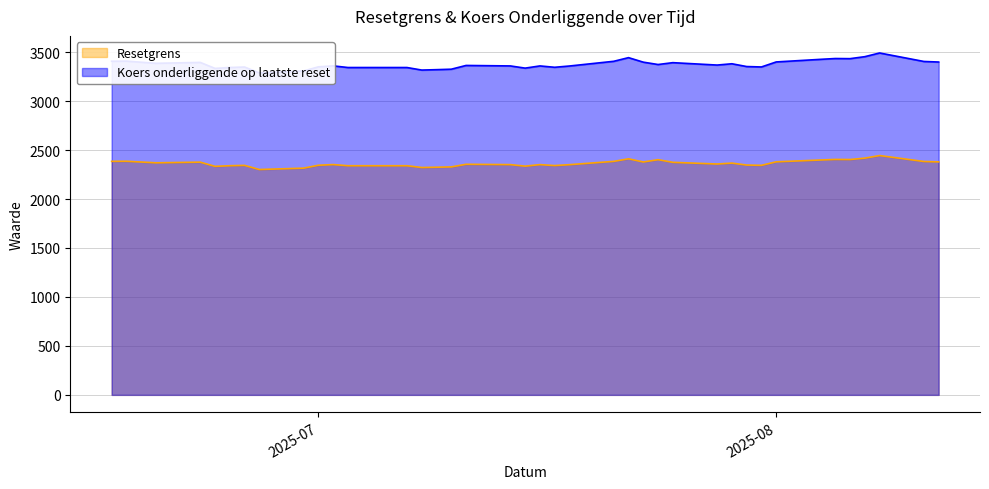

What is the maximum value for Koers onderliggende op laatste reset?

3491.3